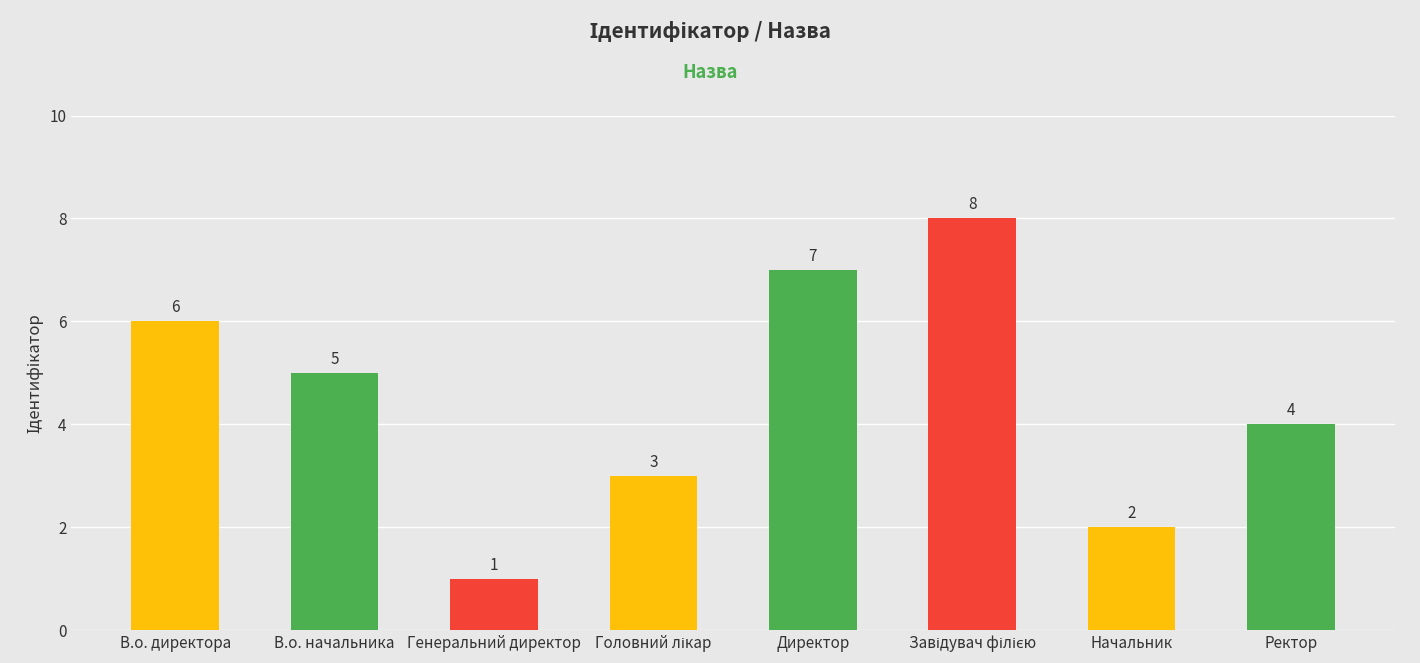

What is the sum of the values at Генеральний директор and В.о. директора?

7